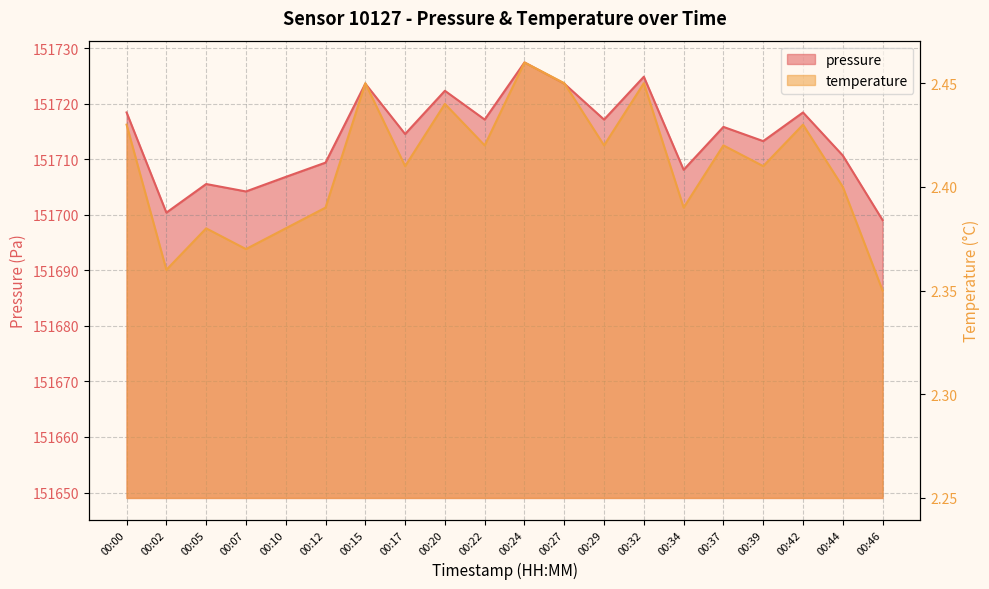

How many categories are shown in the chart?

20